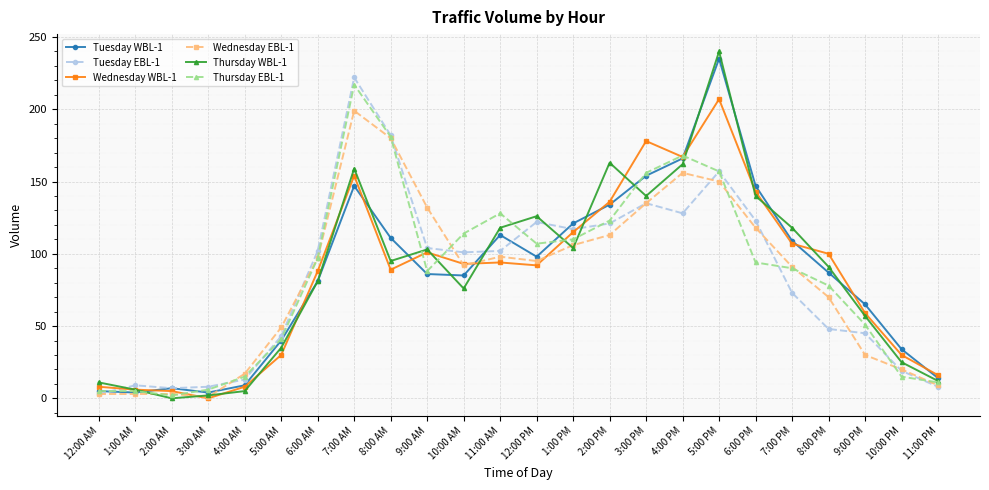

Is the value of Tuesday WBL-1 at 10:00 PM greater than the value of Tuesday EBL-1 at 4:00 PM?

No